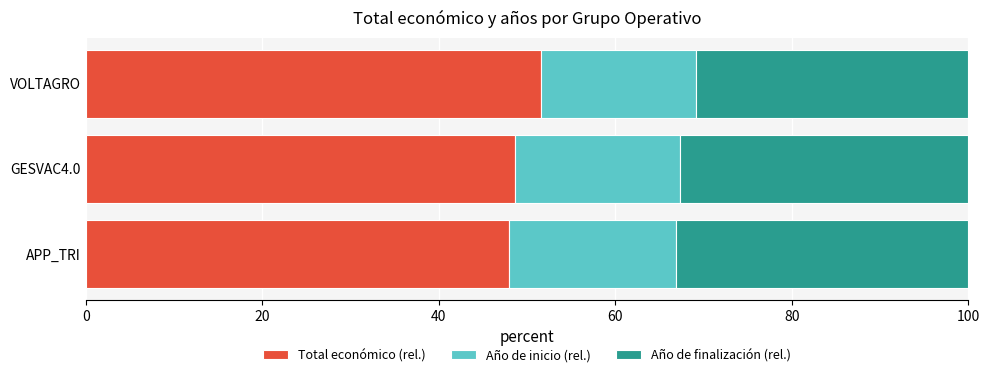

Which category has the highest value in the Total económico (rel.) series?

VOLTAGRO